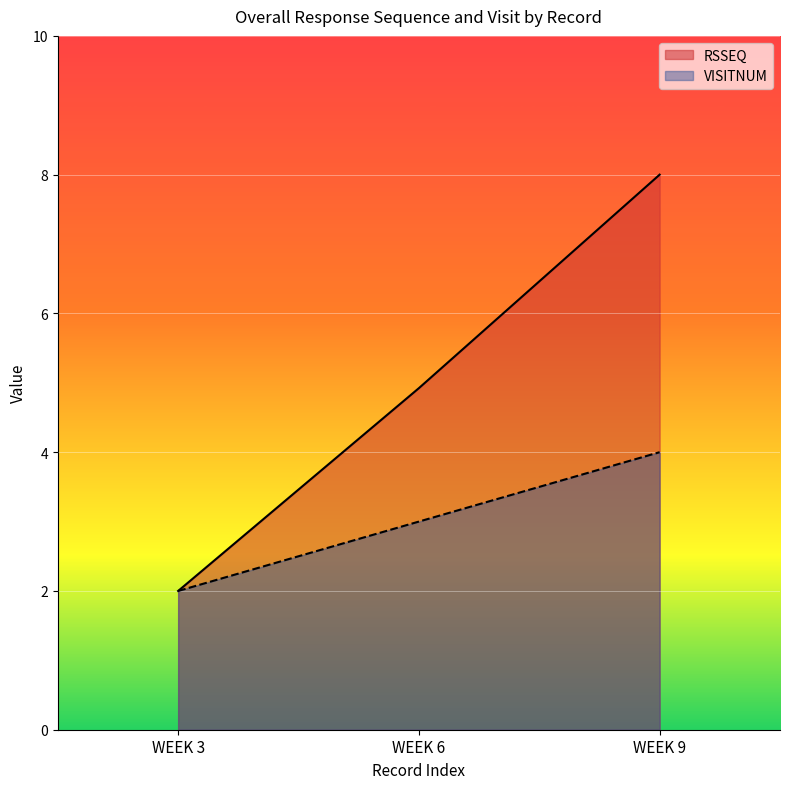

Rank the categories by VISITNUM value from lowest to highest.

WEEK 3, WEEK 6, WEEK 9